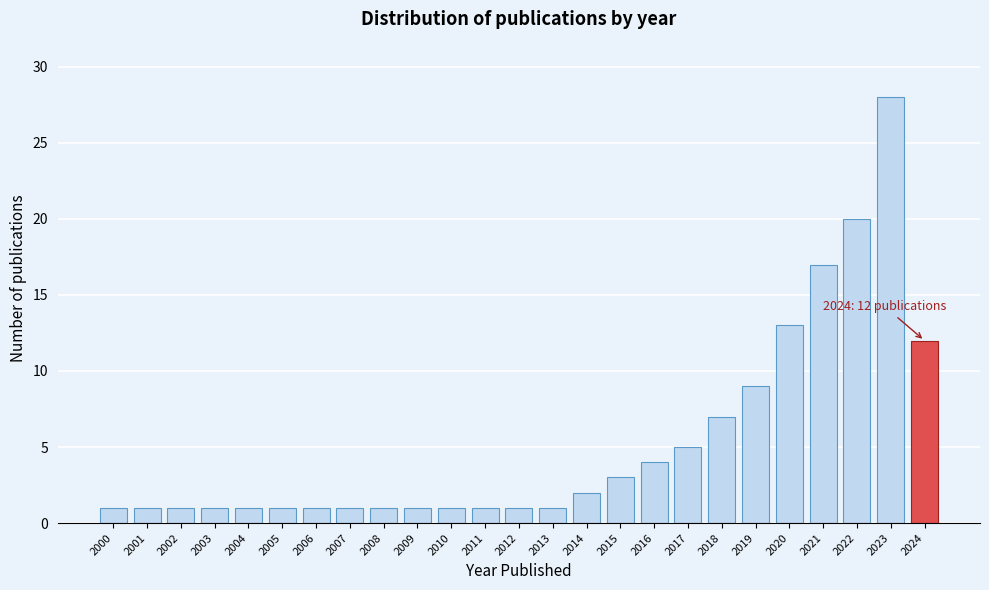

Reading left to right, list all the values displayed in this chart.

1	1	1	1	1	1	1	1	1	1	1	1	1	1	2	3	4	5	7	9	13	17	20	28	12